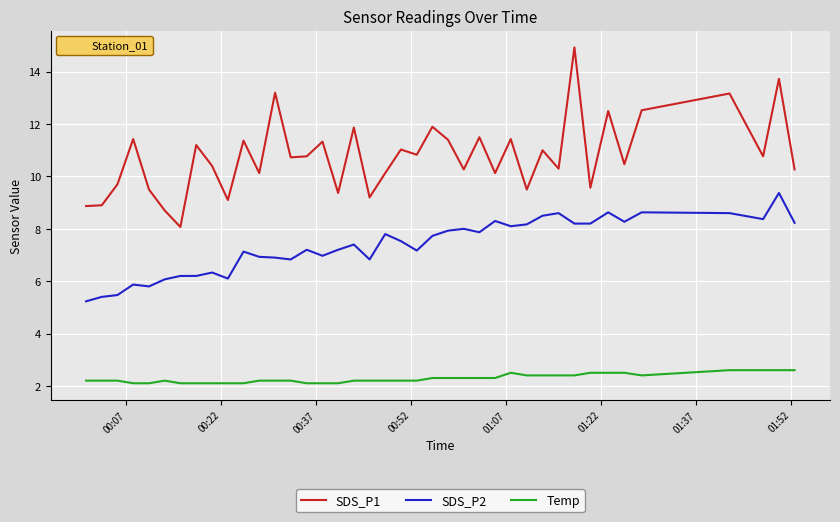

Rank the series by their maximum value, from lowest to highest.

Temp, SDS_P2, SDS_P1